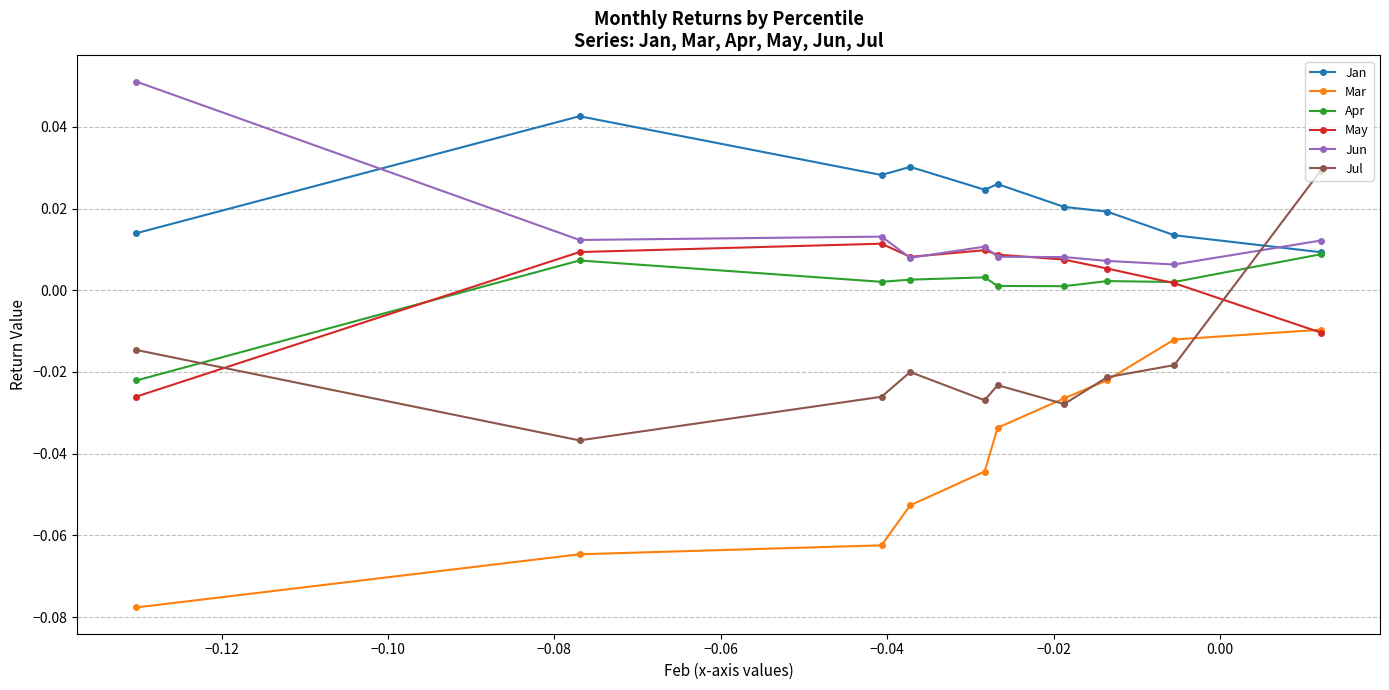

Which series has the largest total across all categories?

Jan